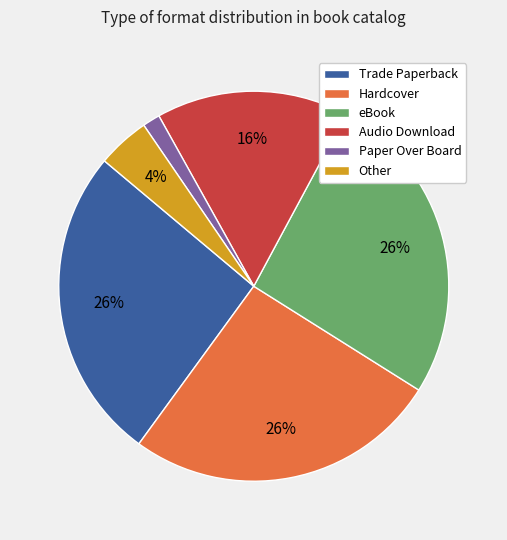

What percentage is the Audio Download slice, to the nearest percent?

16%